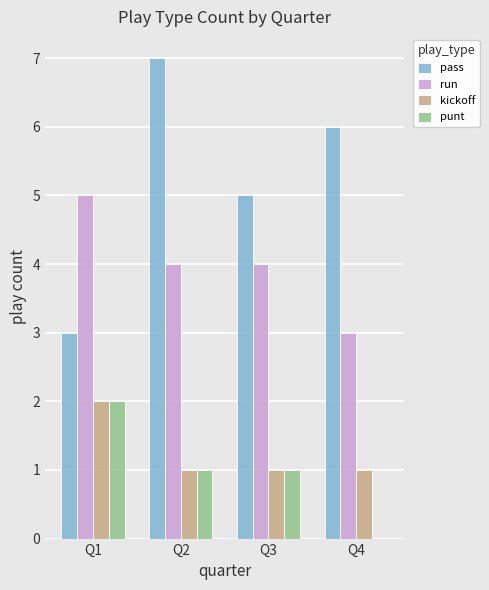

What is the spread (max minus min) of values at Q3?

4